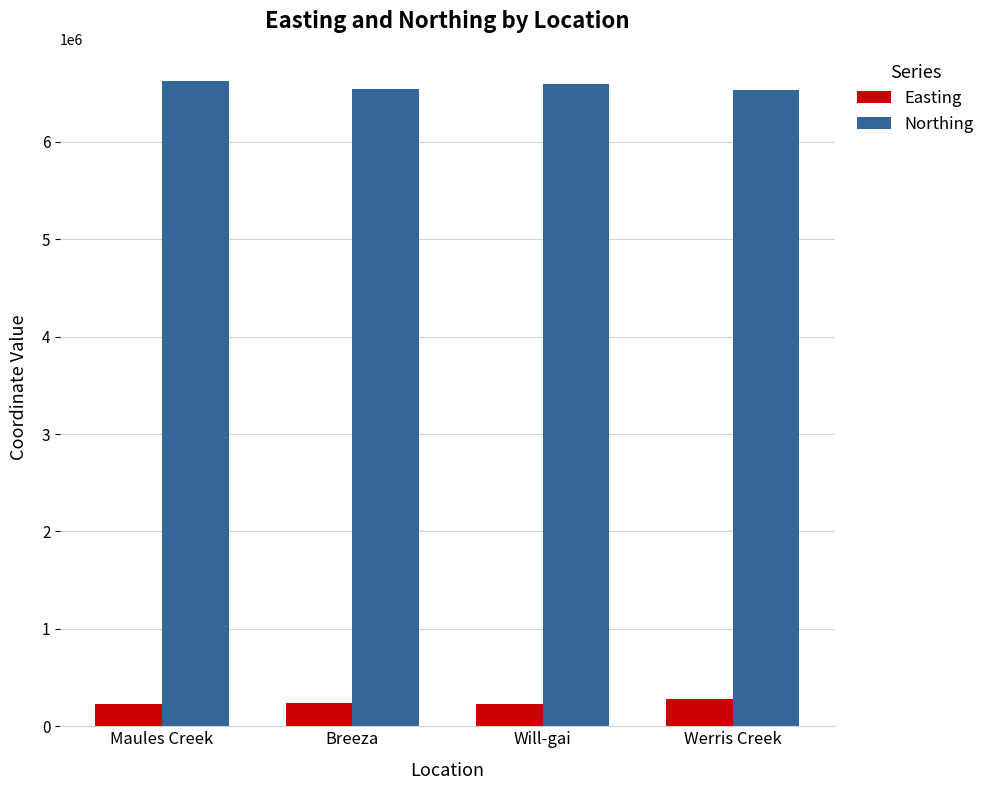

What are all the series names shown in the legend?

Easting, Northing